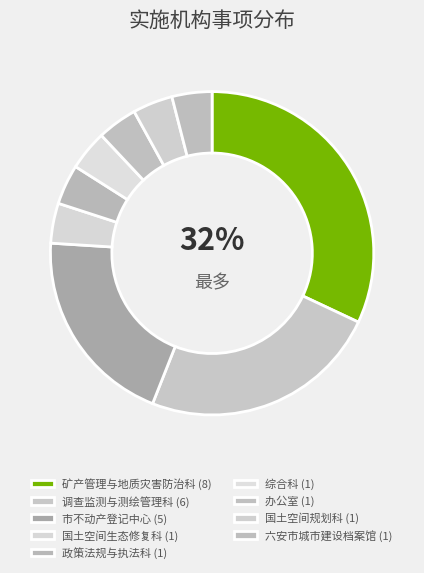

What is the total percentage of 六安市城市建设档案馆 and 矿产管理与地质灾害防治科?

36.0%